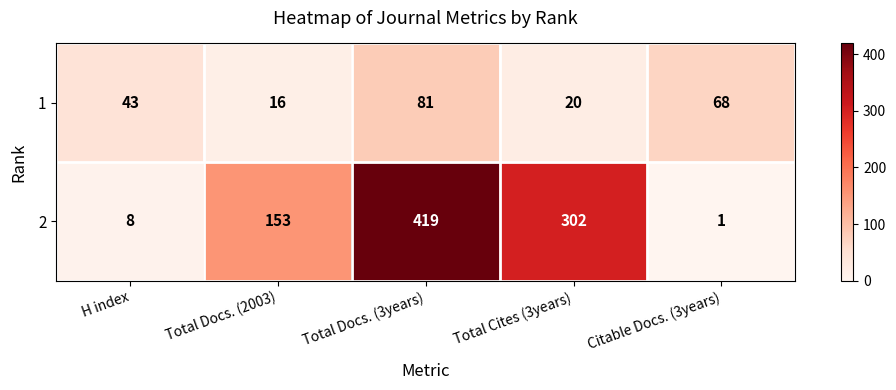

How many data points does each series have?

5